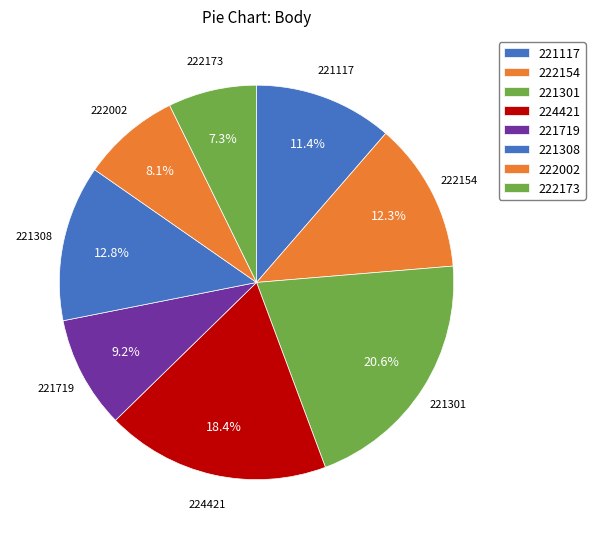

Is there any slice that represents more than half of the pie?

No